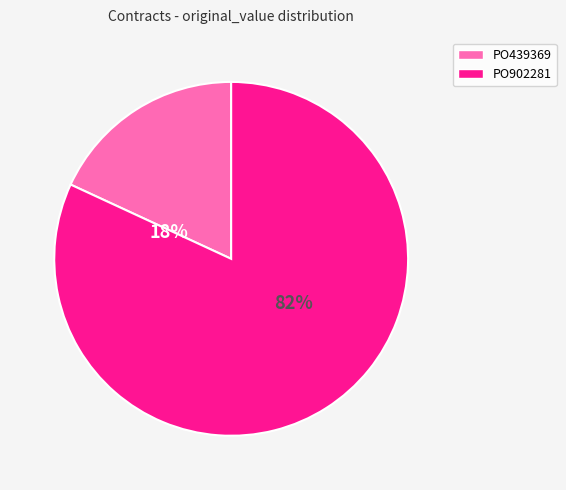

Is it true that PO902281 is 94% of the pie?

False